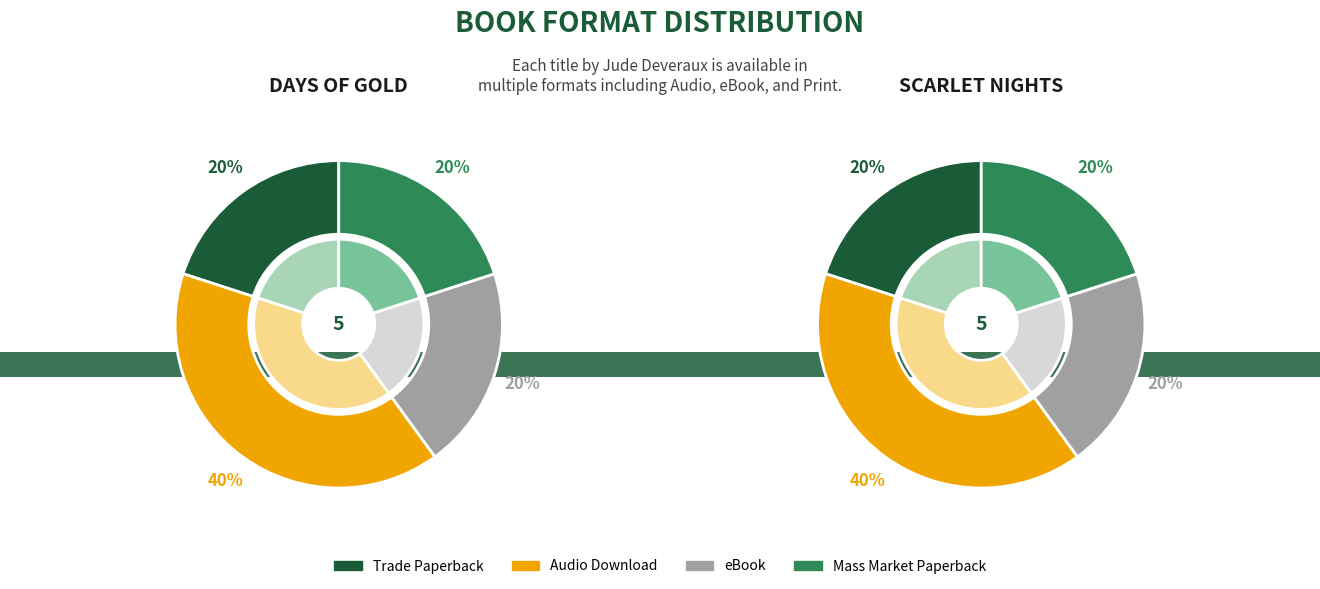

Does Scarlet Nights represent more than half of the total?

No